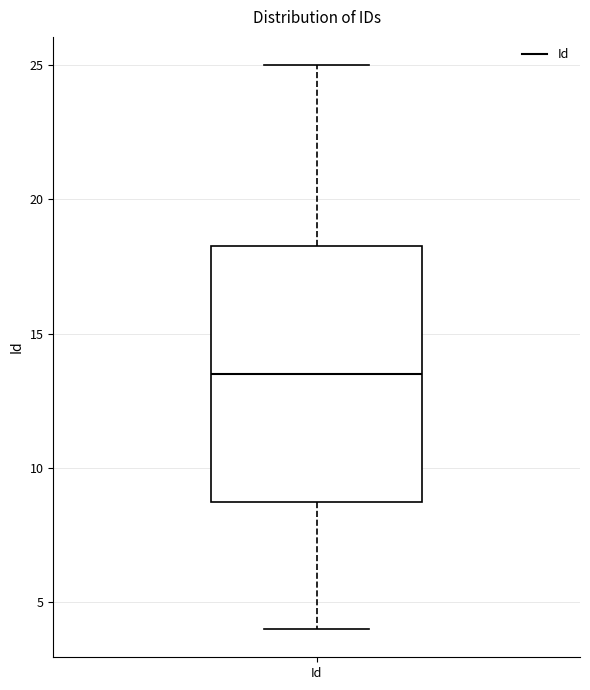

Where is the upper edge of the box for Id on the y-axis? The values are not printed on the chart, so give them approximately, as read against the axis.

18.5